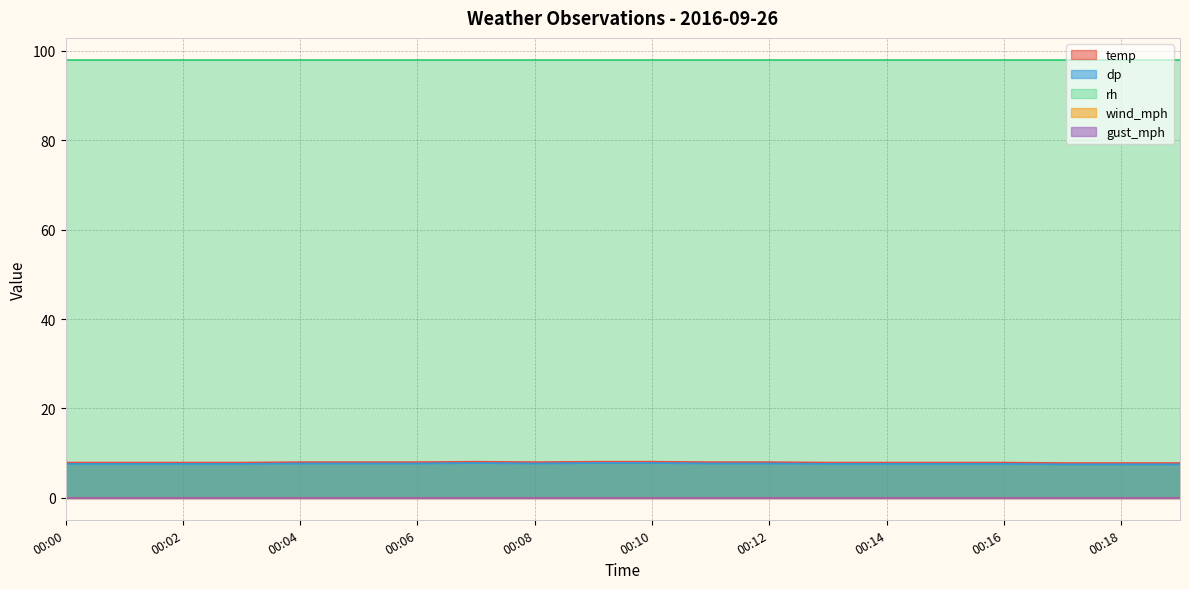

How many data points does each series have?

20